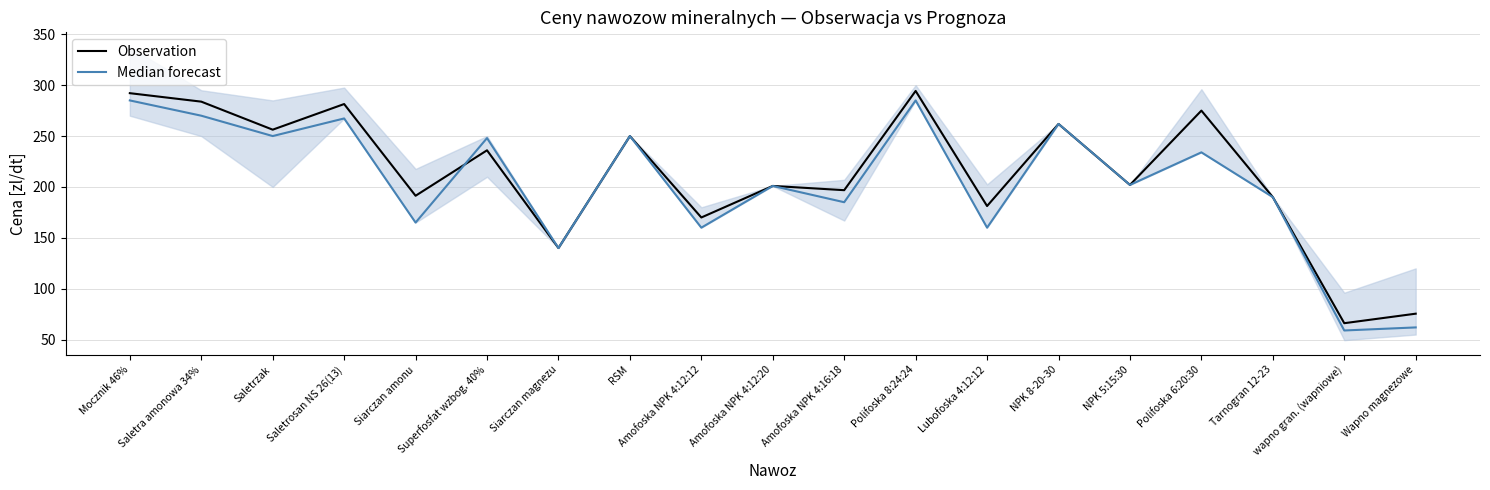

At which category is the sum across all series the highest?

Polifoska 8:24:24